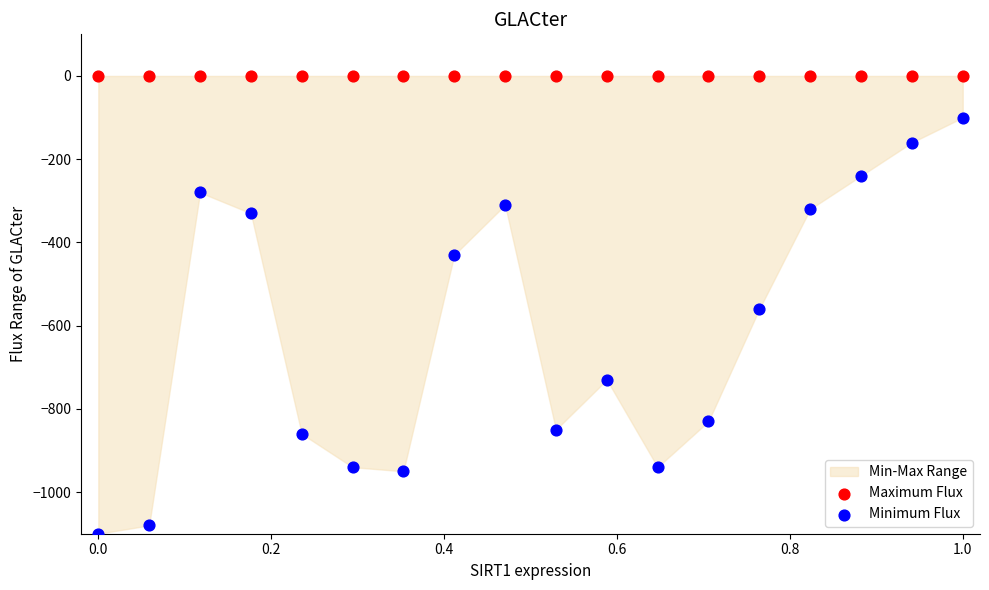

Which series reaches the maximum Y coordinate?

Maximum Flux